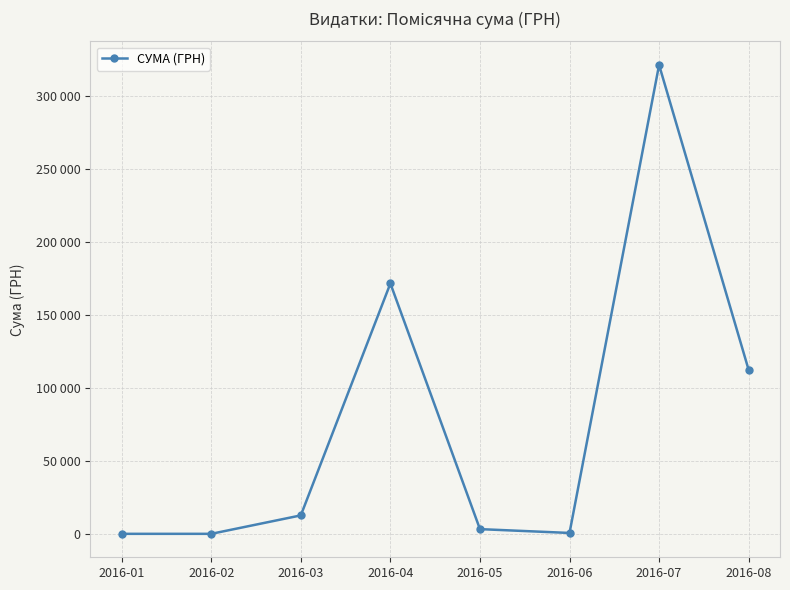

The chart shows a value of 3225.4 at 2016-05. True or false?

True